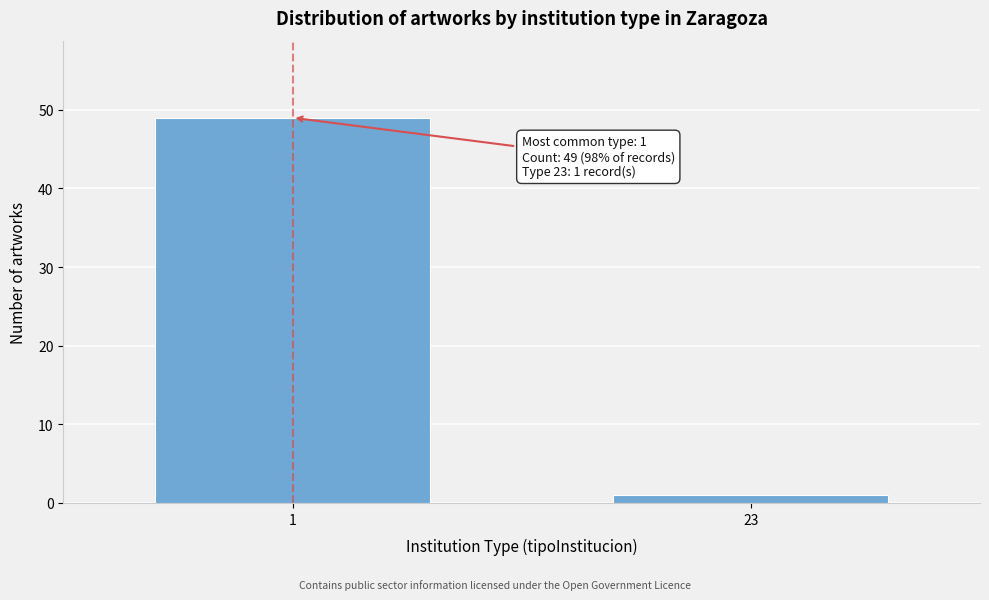

Reading left to right, list all the values displayed in this chart.

49	1